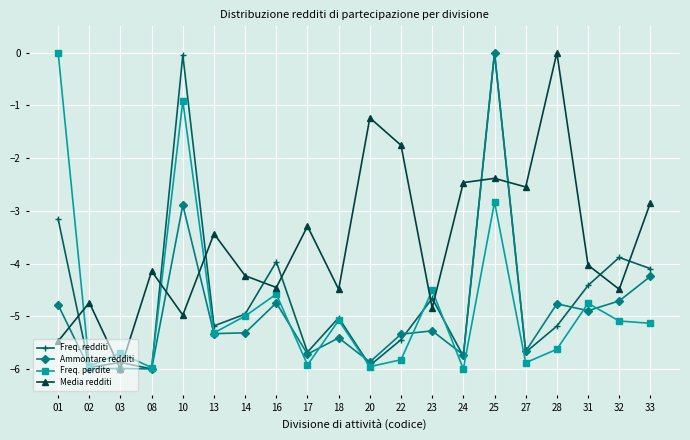

At which category does Freq. perdite reach its first local valley?

02